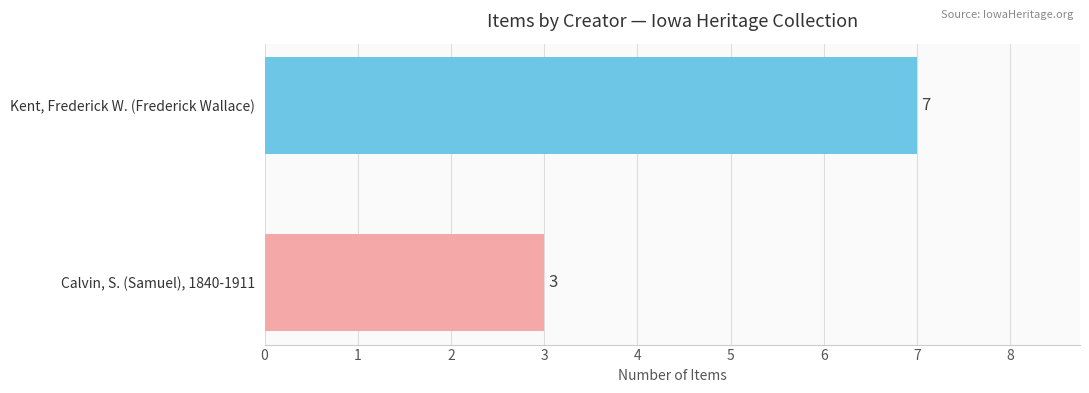

How many bars are there in total?

2